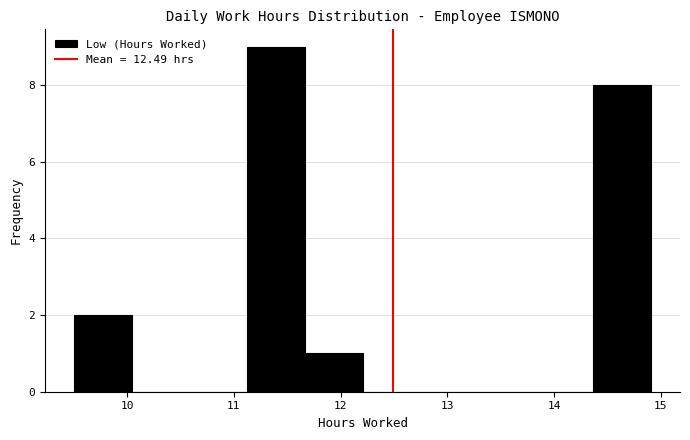

Which range on the x-axis has the tallest bar?

11.1 to 11.7